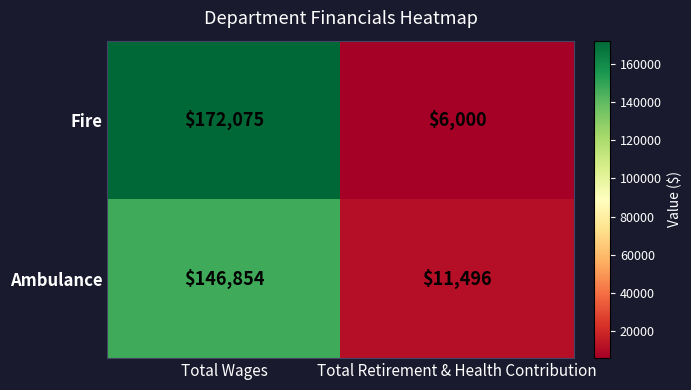

List the series in order of their overall mean, lowest first.

Ambulance, Fire